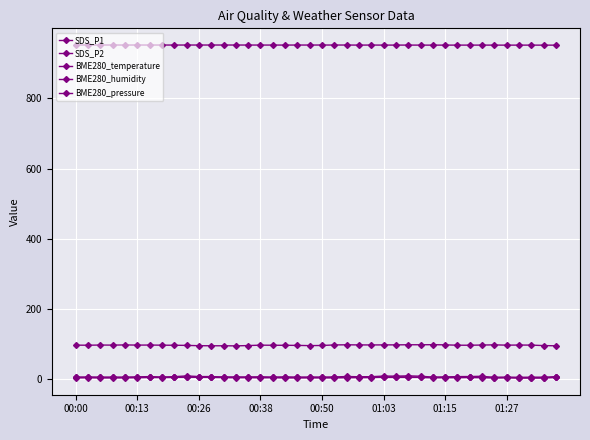

Which series has the widest spread of values?

SDS_P1